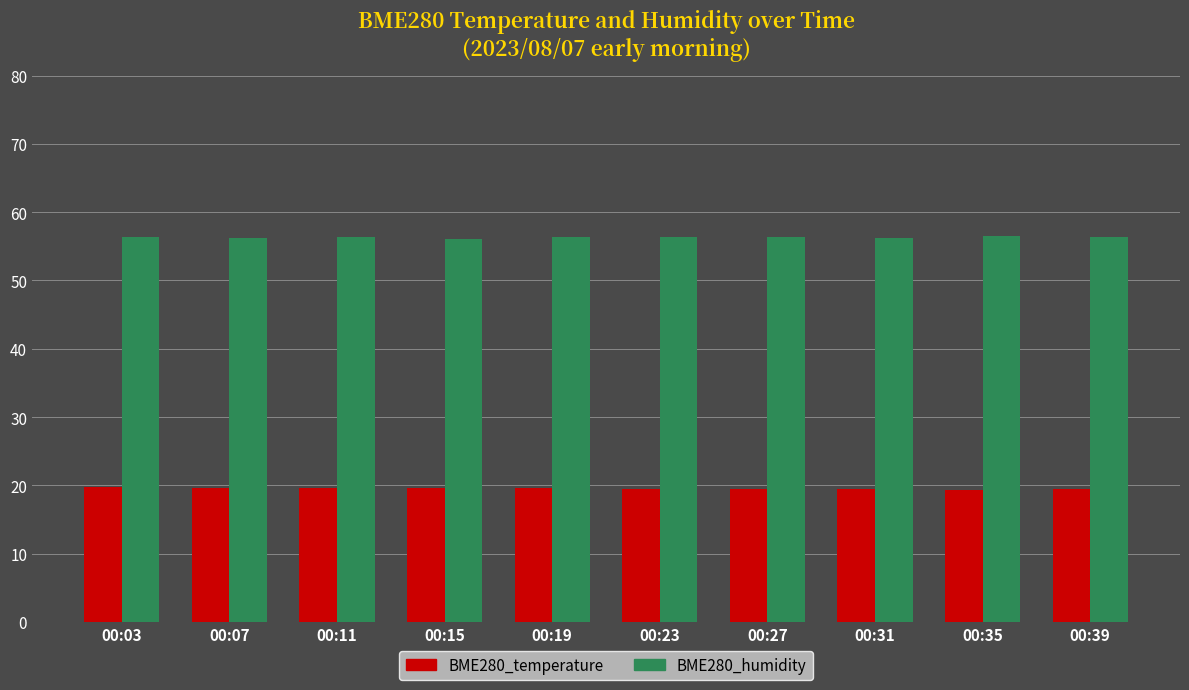

Which series has the largest total across all categories?

BME280_humidity